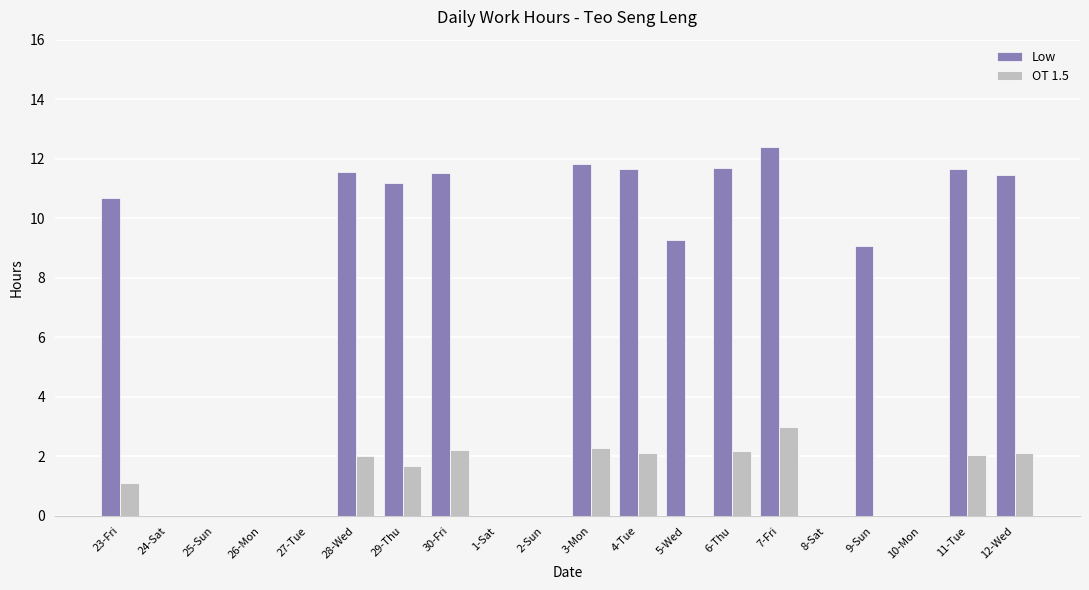

Which series changed the most between 3-Mon and 10-Mon?

Low